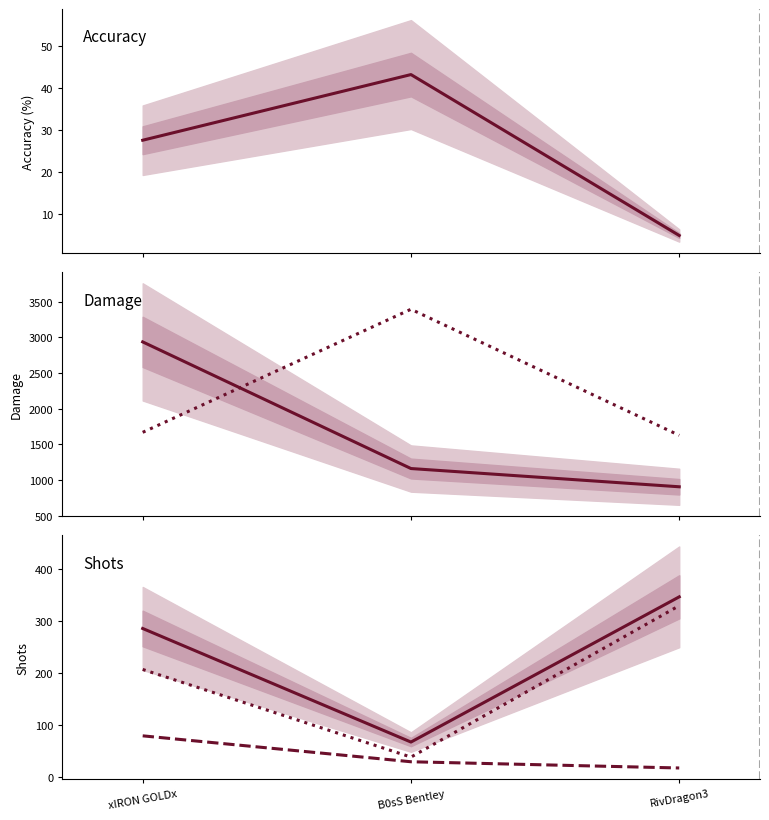

What is the label of the 2nd point from the right?

B0sS Bentley